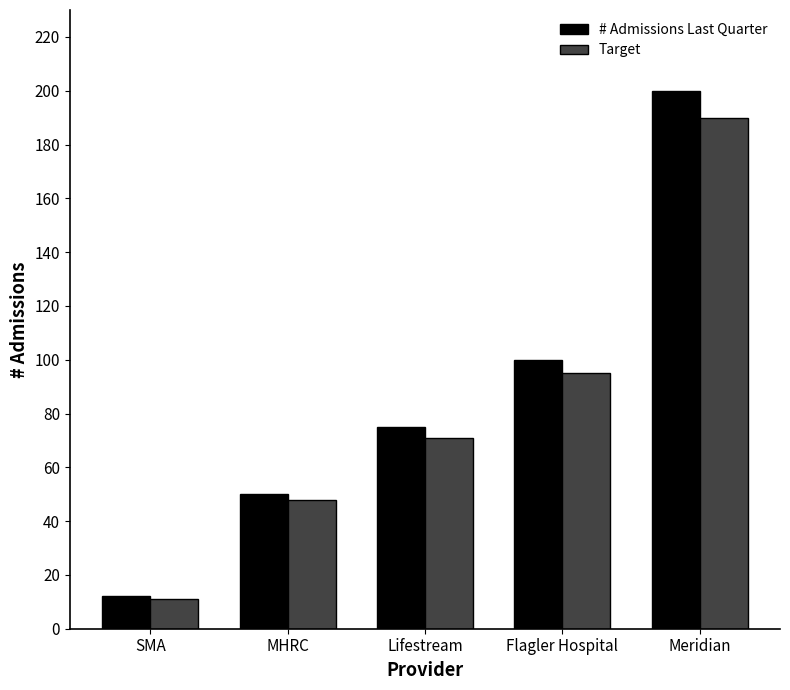

What is the spread (max minus min) of values at Meridian?

10